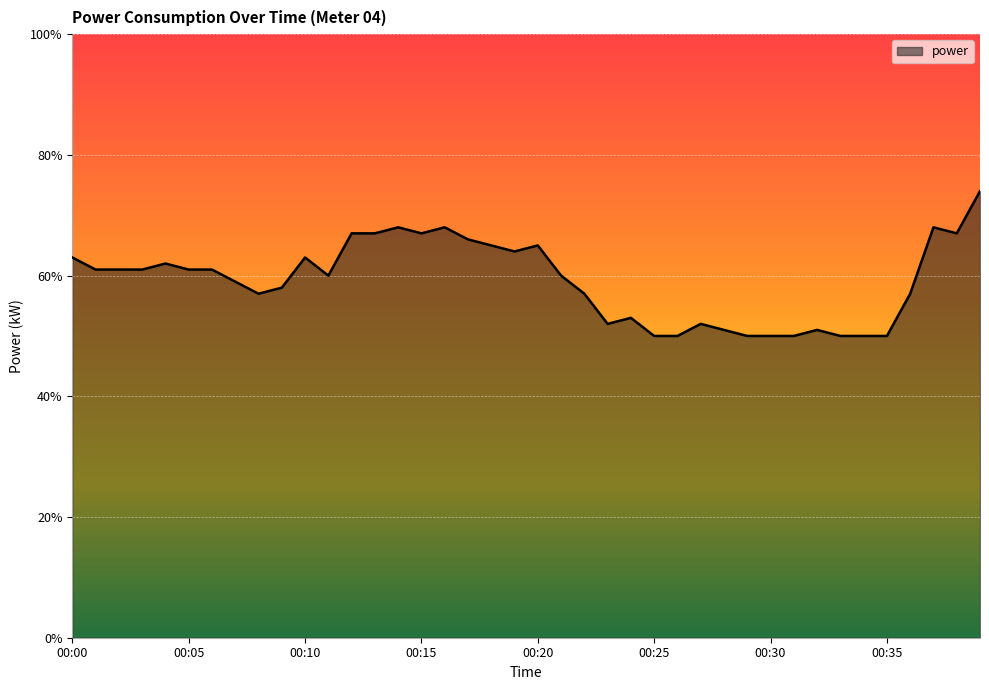

Does the chart have visible grid lines?

Yes